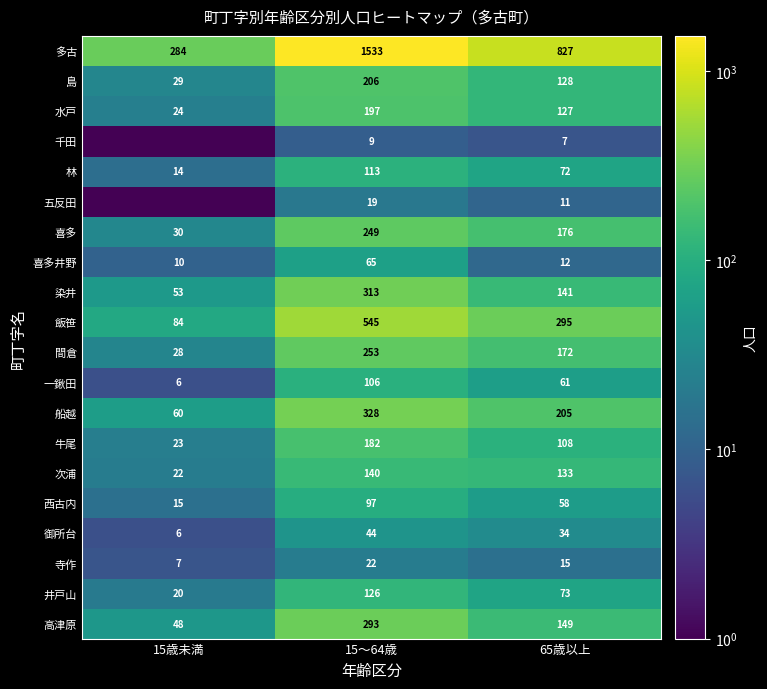

What is the sum of all 寺作 values?

44.0